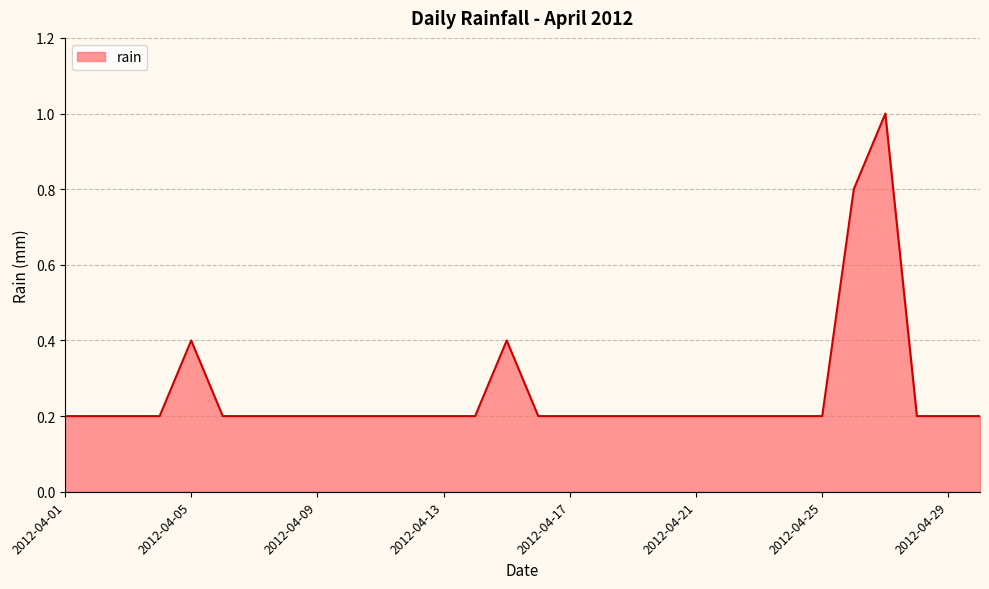

What is the greatest value displayed?

1.0